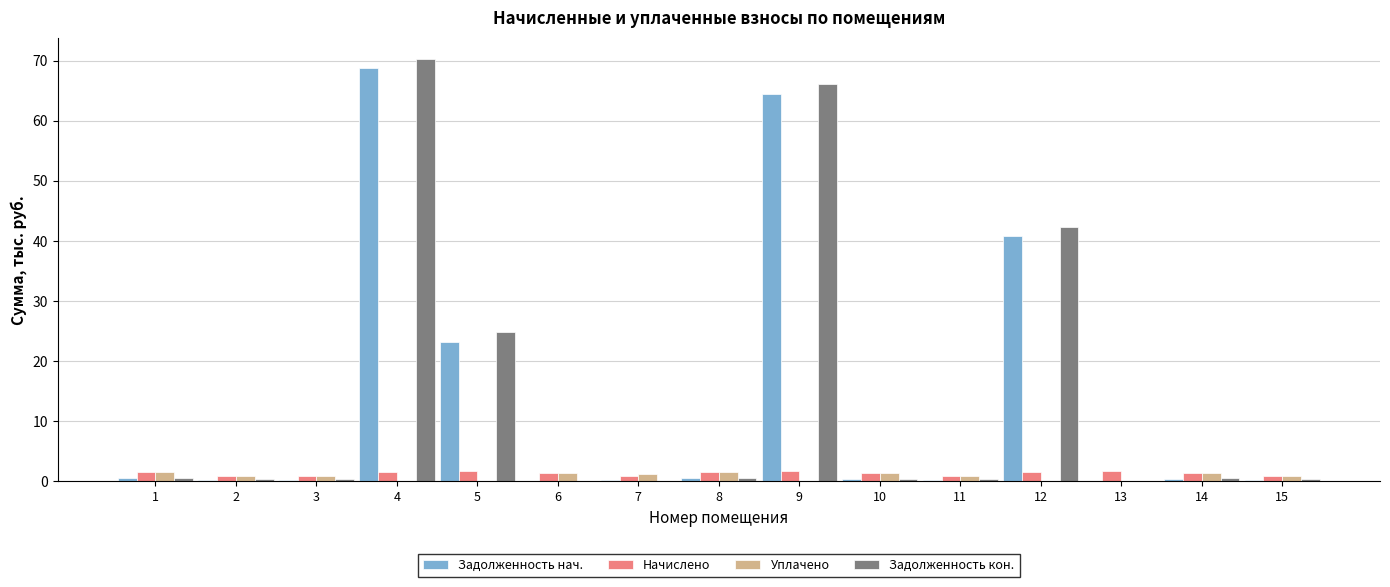

True or false: Задолженность нач. has a value of 0.3 at 7.

True